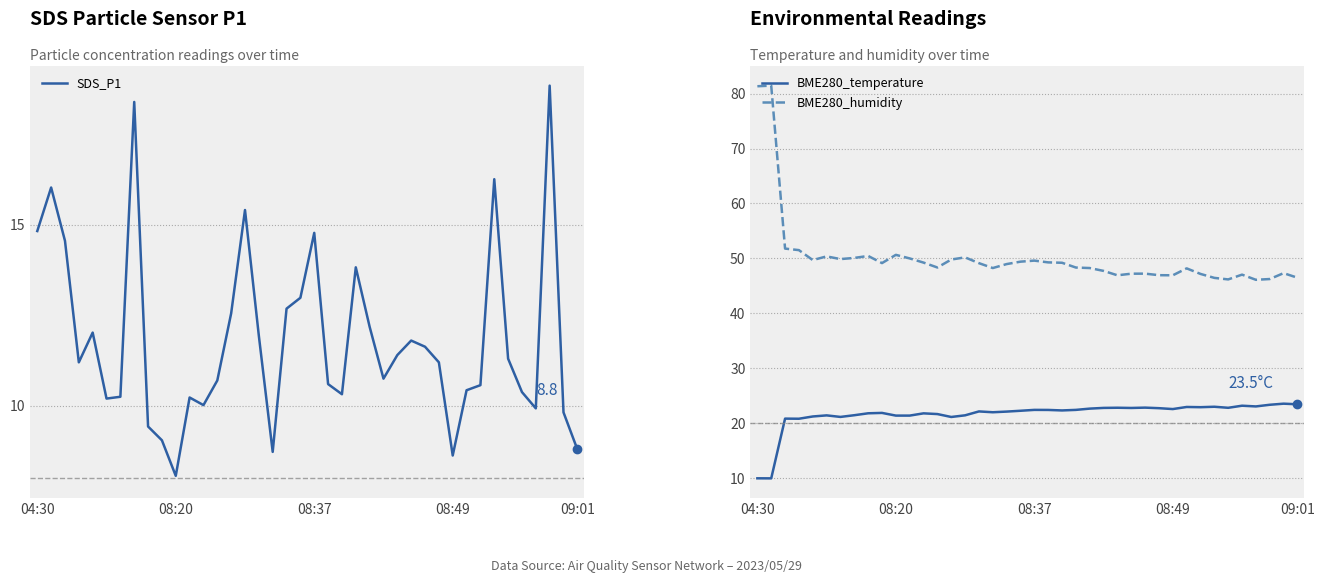

Is it true that BME280_temperature equals 22.8 at 26?

True